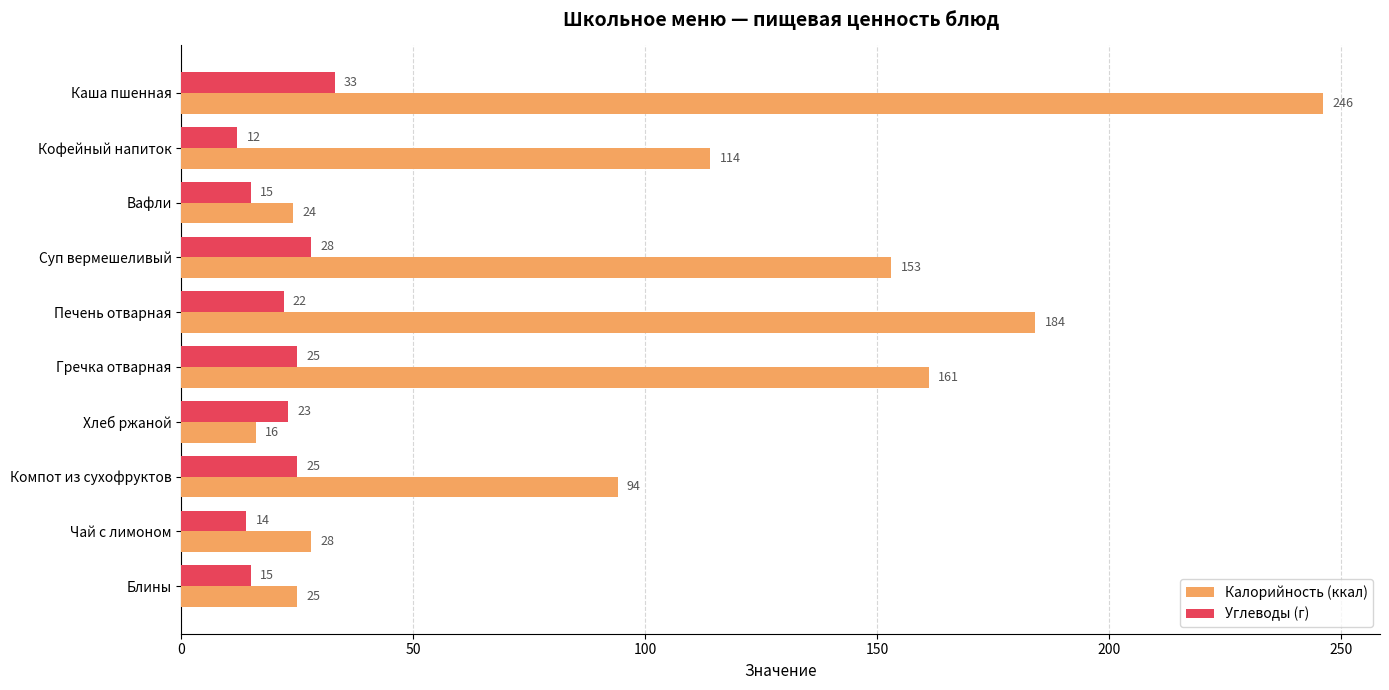

What are all the series names shown in the legend?

Калорийность (ккал), Углеводы (г)